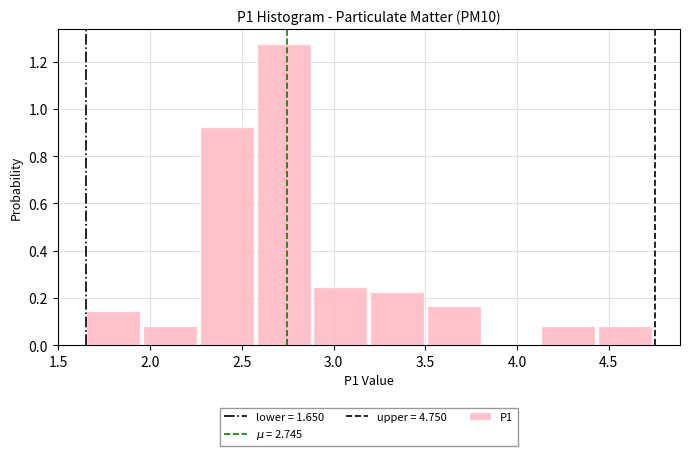

Reading left to right, transcribe this chart: for each bar, give the range it covers on the x-axis and its height. Neither the bar edges nor the heights are printed on the chart, so give them approximately, as read against the axes.

1.65 to 1.96: 0.14
1.96 to 2.27: 0.08
2.27 to 2.58: 0.92
2.58 to 2.89: 1.28
2.89 to 3.20: 0.24
3.20 to 3.51: 0.22
3.51 to 3.82: 0.16
3.82 to 4.13: 0
4.13 to 4.44: 0.08
4.44 to 4.75: 0.08